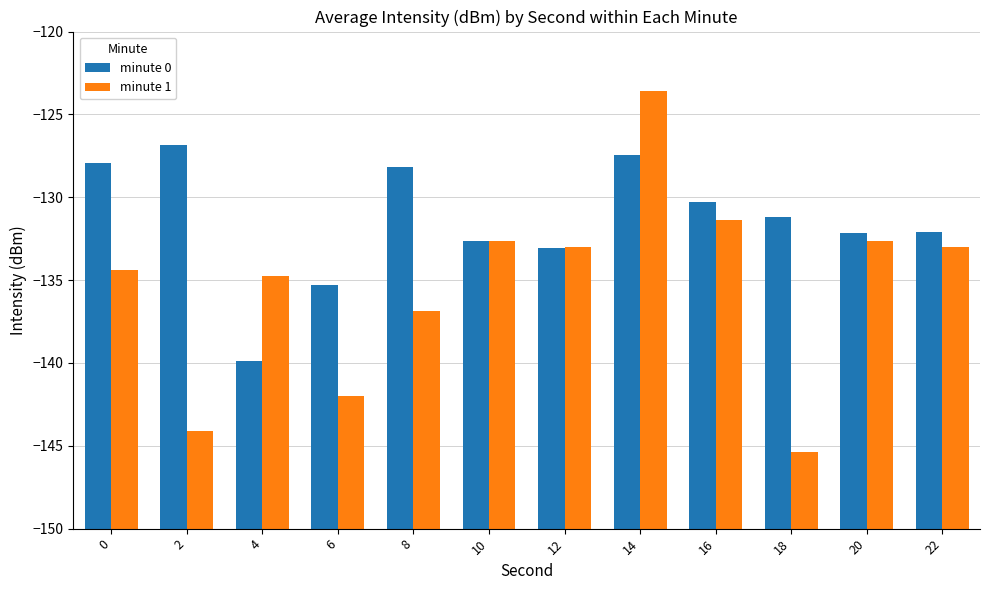

At 12, list the series in order from largest to smallest.

minute 1, minute 0